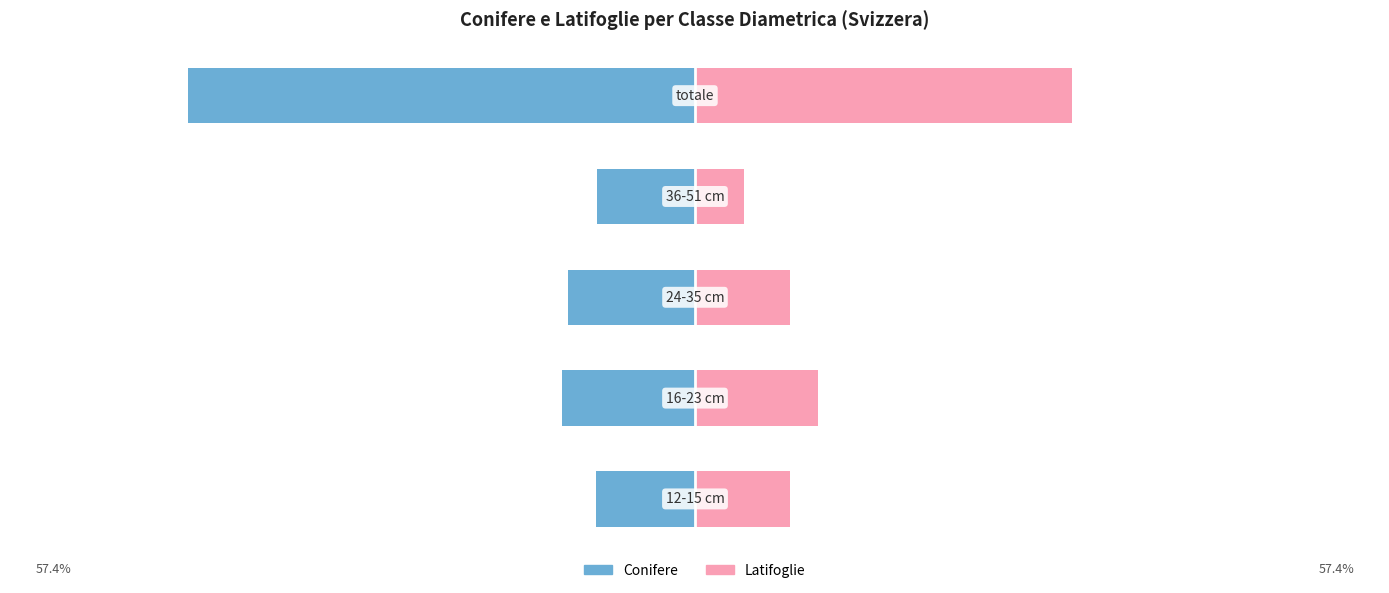

At how many categories does at least one series exceed 20?

1